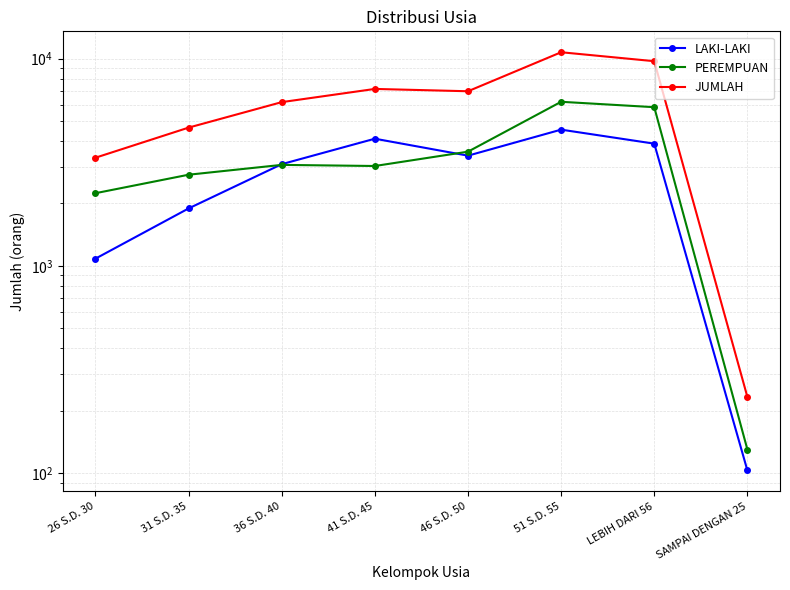

Reading left to right, list all the values displayed in this chart.

LAKI-LAKI: 1083	1892	3094	4106	3401	4541	3886	103
PEREMPUAN: 2241	2752	3070	3032	3555	6188	5827	130
JUMLAH: 3324	4644	6164	7138	6956	10729	9713	233